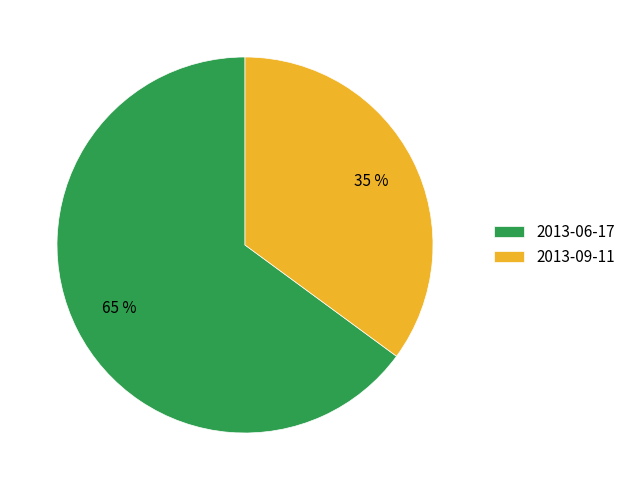

Does 2013-09-11 represent more than half of the total?

No